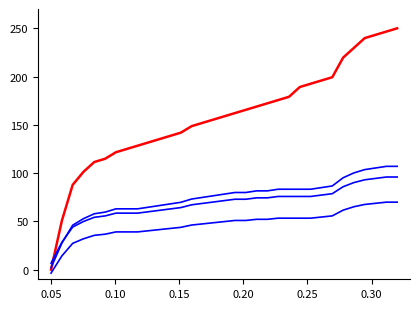

Count the number of categories in the chart.

33